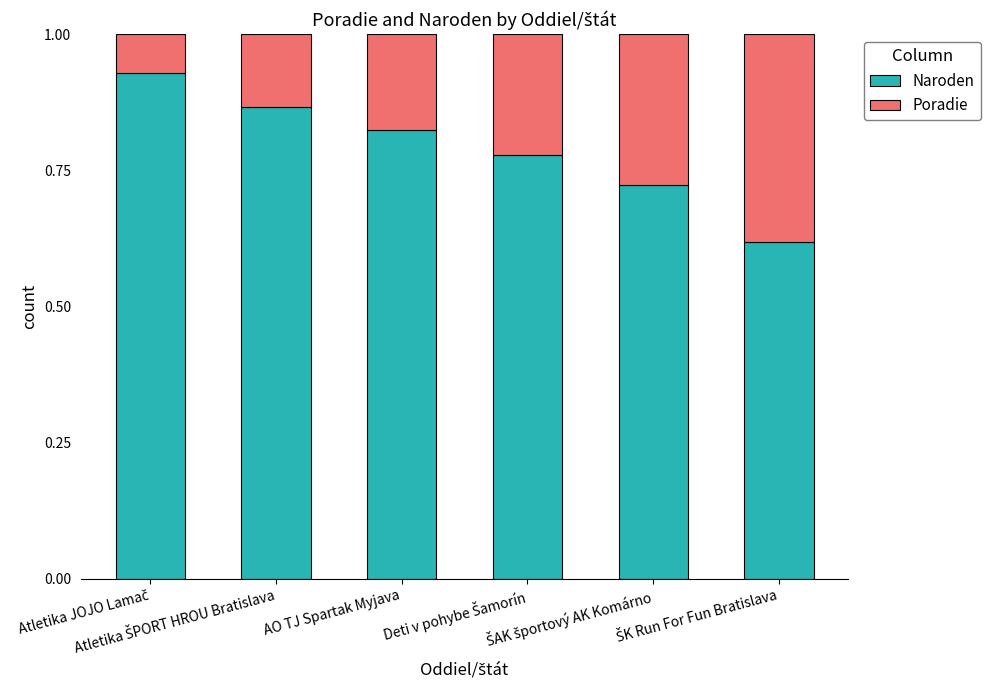

What is the sum of all Naroden values?

4.7